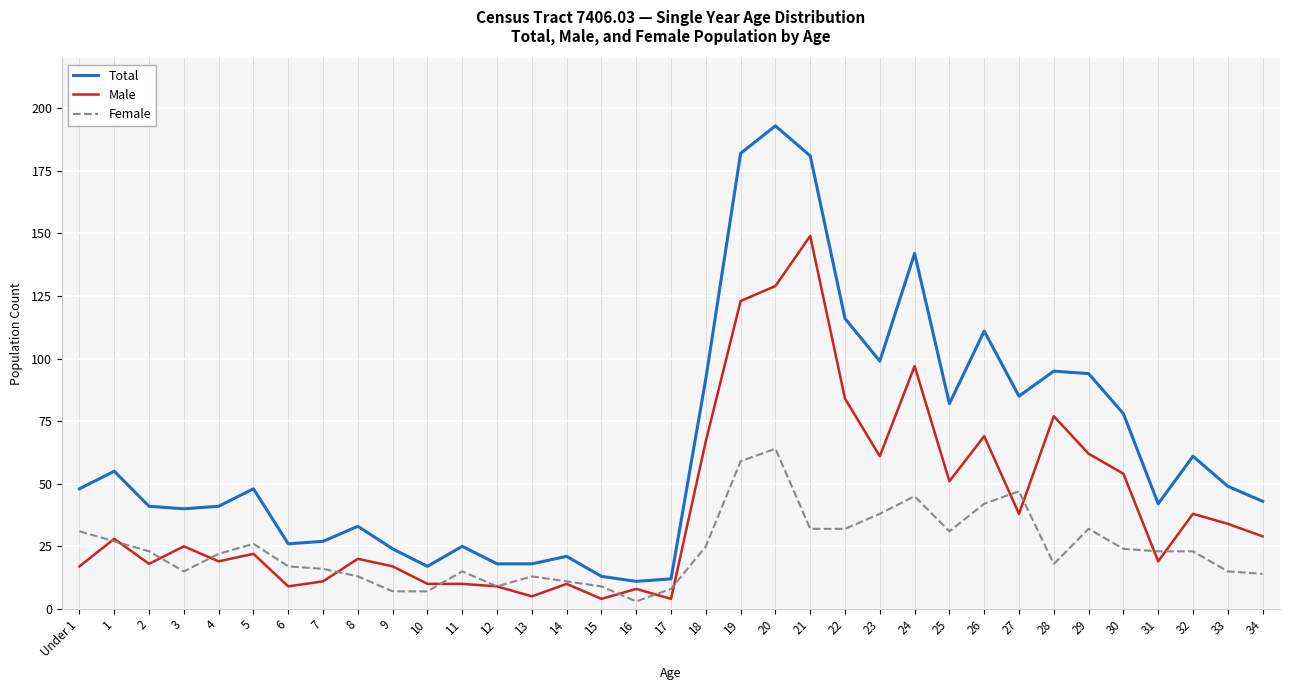

What is the difference between the maximum and minimum values in the Male series?

145